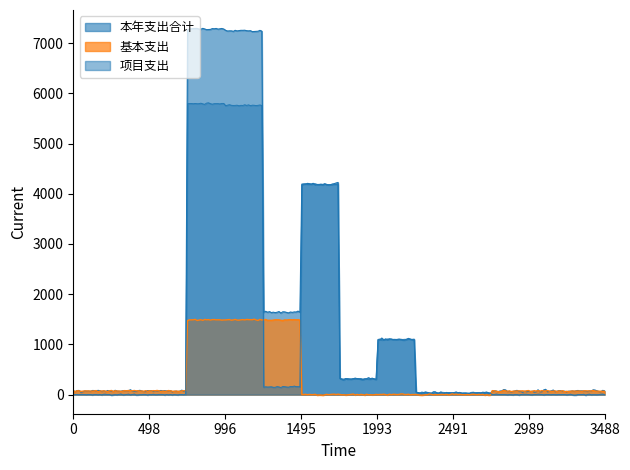

True or false: 基本支出 has more than 2 interior local peaks.

False